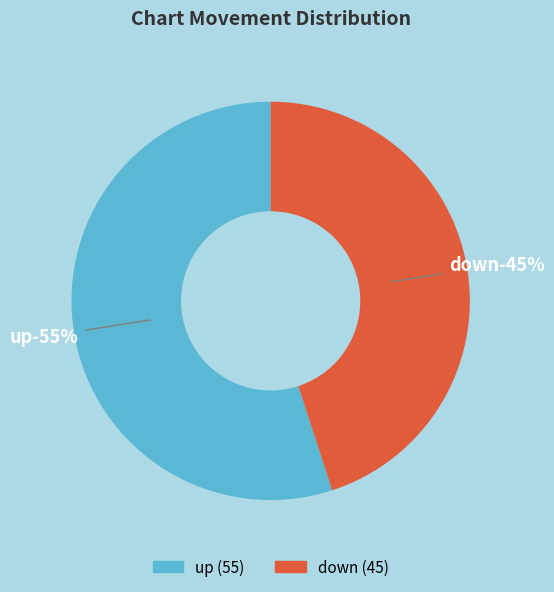

Between down and up, which is larger?

up